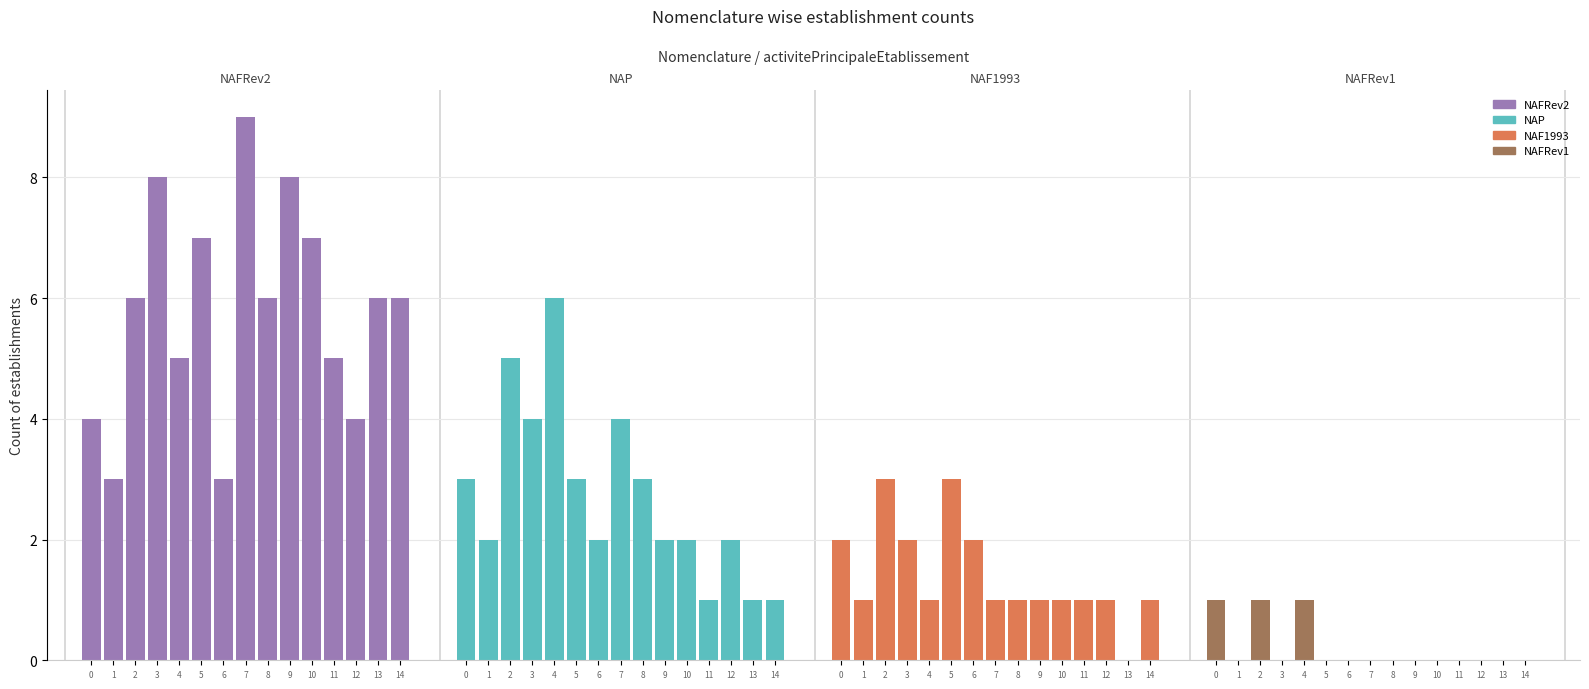

List the series in order of their peak value, highest first.

NAFRev2, NAP, NAF1993, NAFRev1